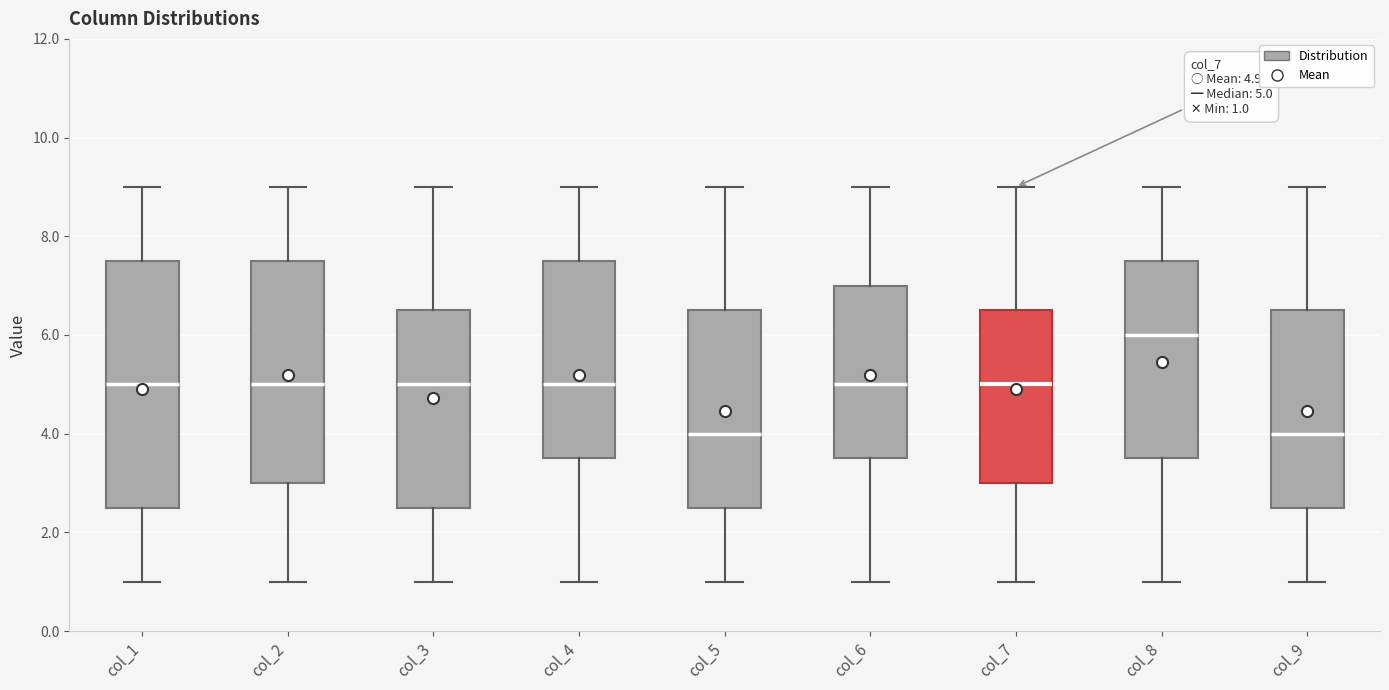

Comparing the boxes themselves (not the whiskers), which one is the tallest?

col_1